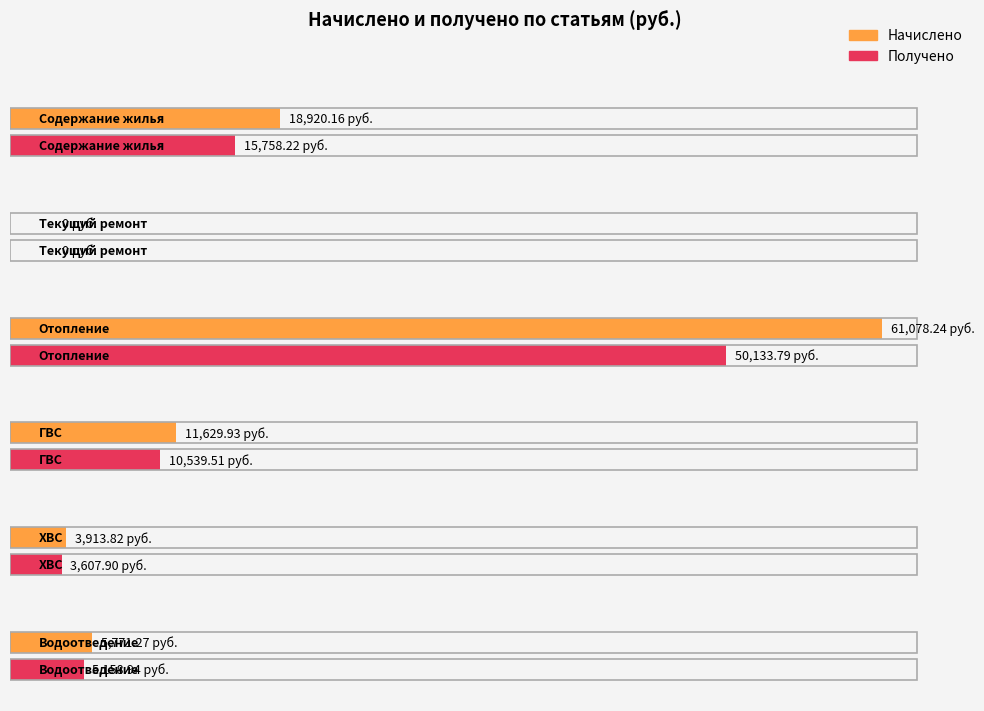

What is the value of the Начислено bar at the 4th from the left?

11629.9